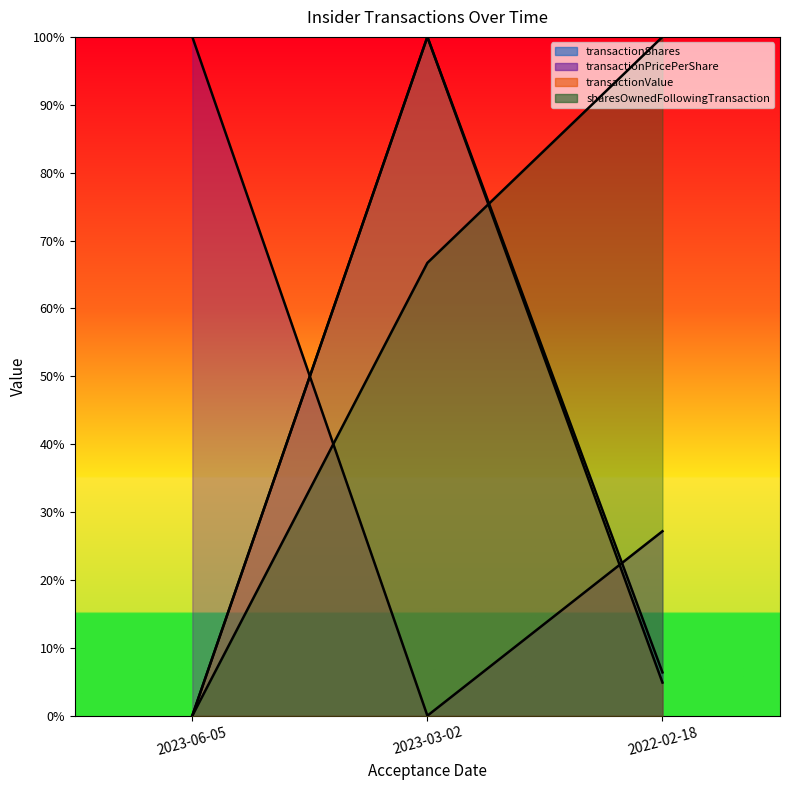

Does the chart display data point markers on the line(s)?

No